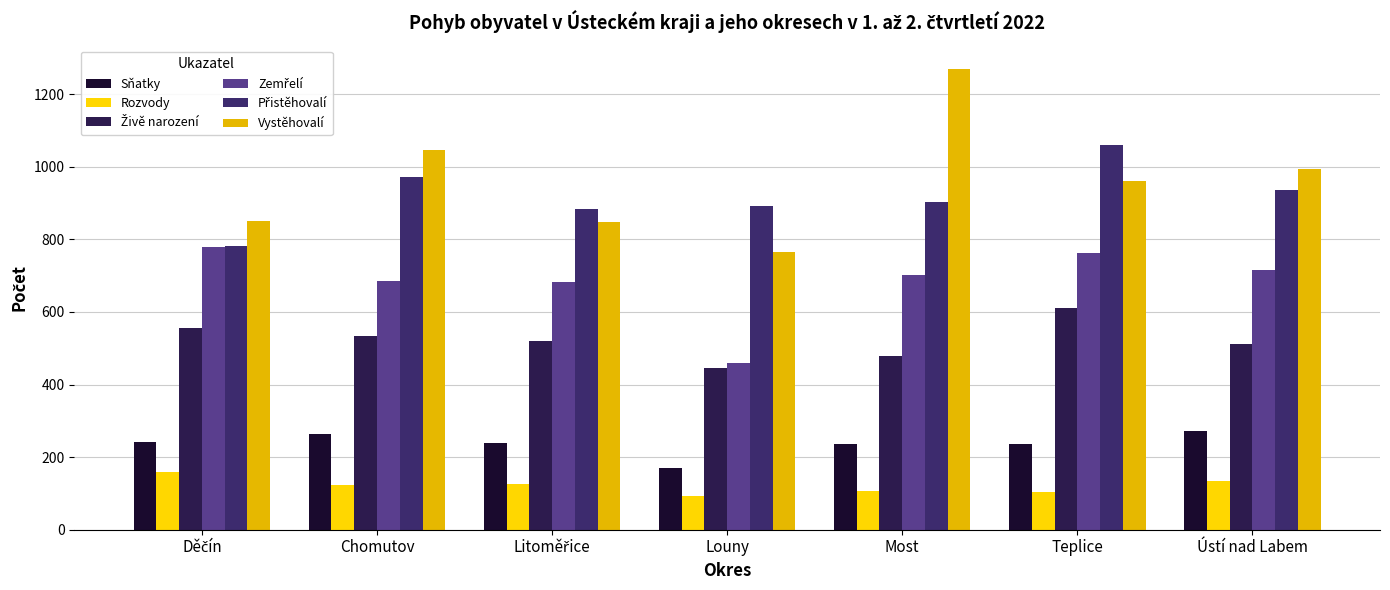

What is the difference between the maximum and minimum values in the Sňatky series?

103